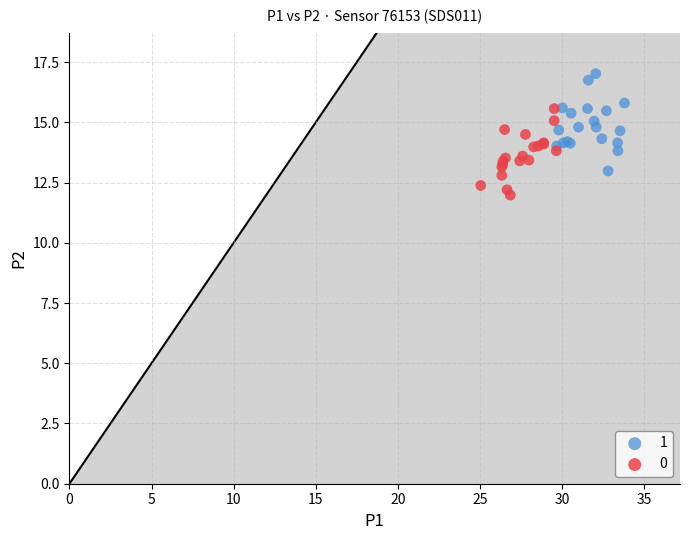

Which series contains the lowest Y value?

0